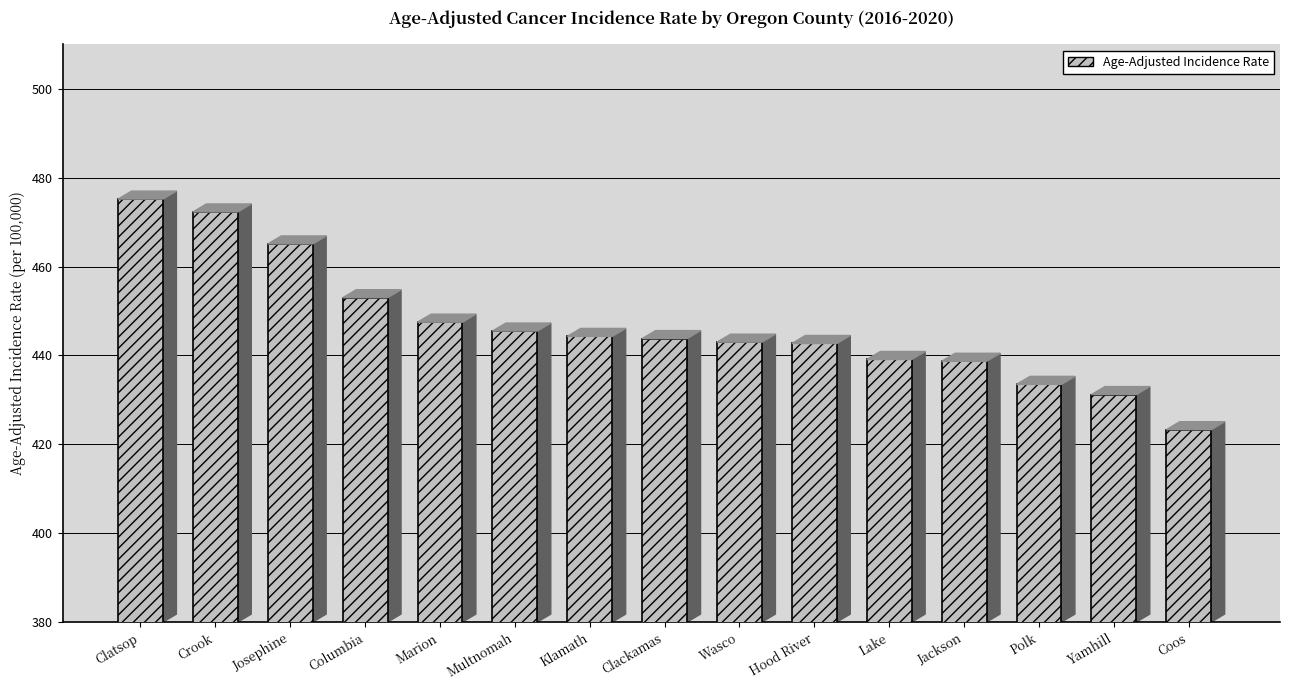

What is the change in value from Lake to Polk?

-5.6